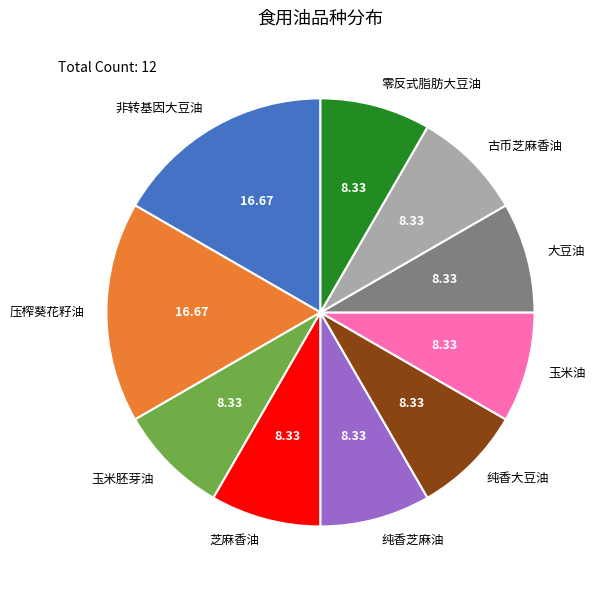

True or false: 玉米胚芽油 accounts for 1% of the total.

False